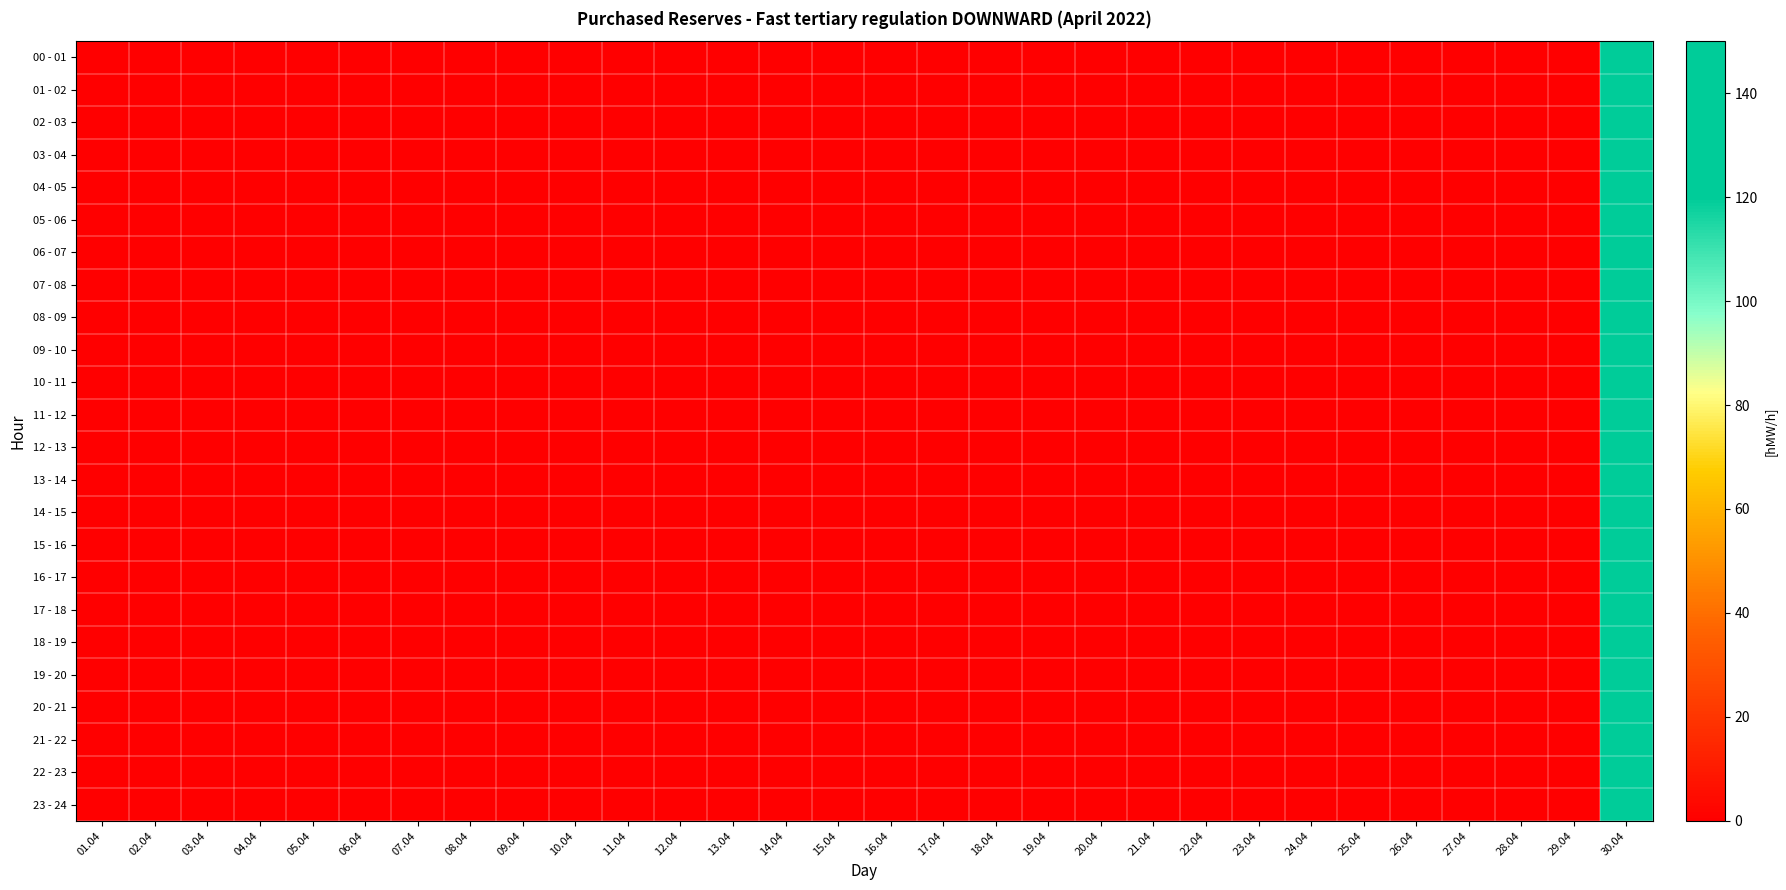

At how many categories does at least one series exceed 34?

1